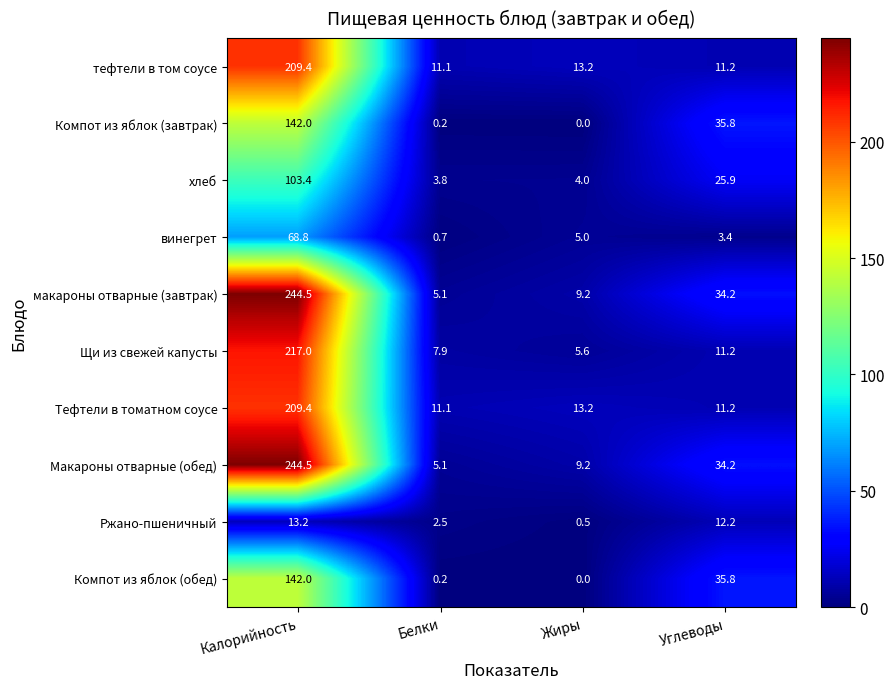

Where is тефтели в том соусе nearest to the value 110?

Жиры